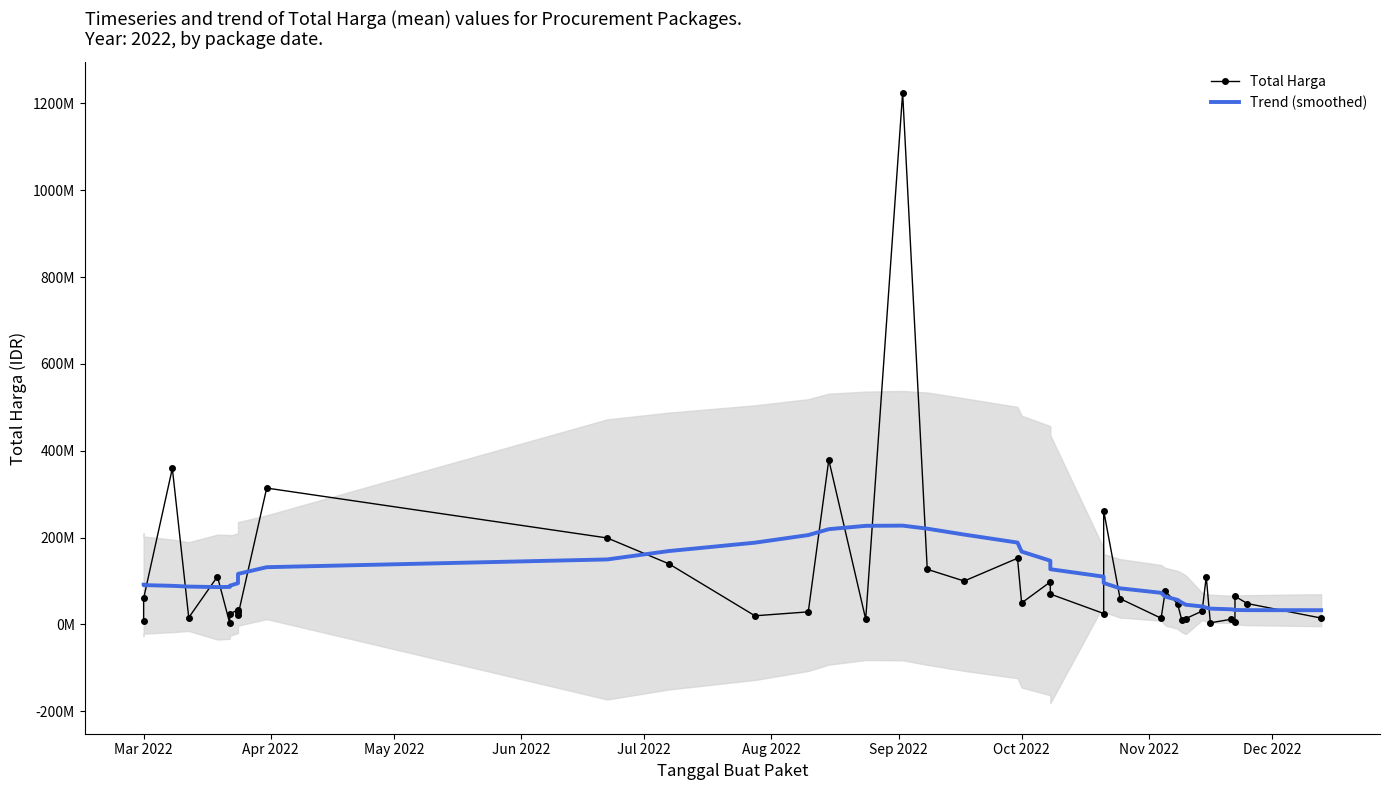

Which series ends up on top after the final intersection of Trend (smoothed) and Total Harga?

Trend (smoothed)